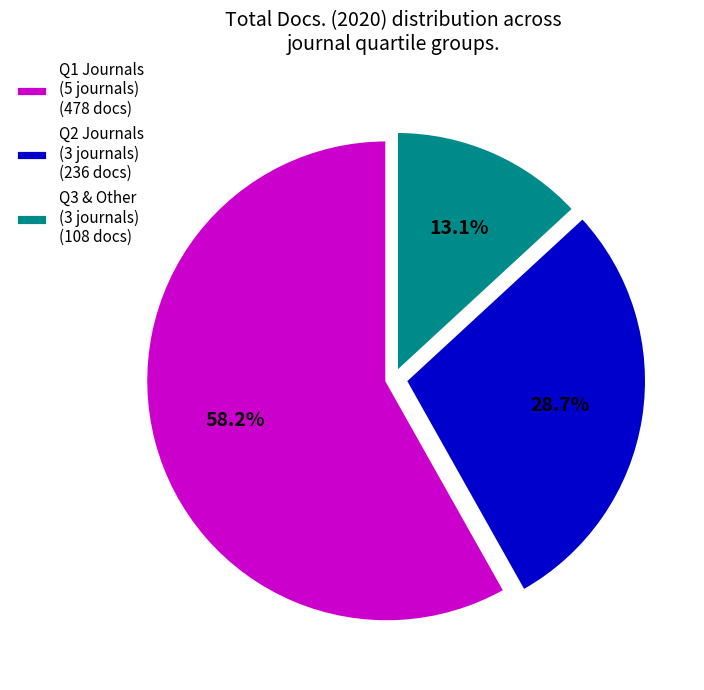

Which category has the biggest portion of the pie?

Q1 Journals (5 journals) (478 docs)